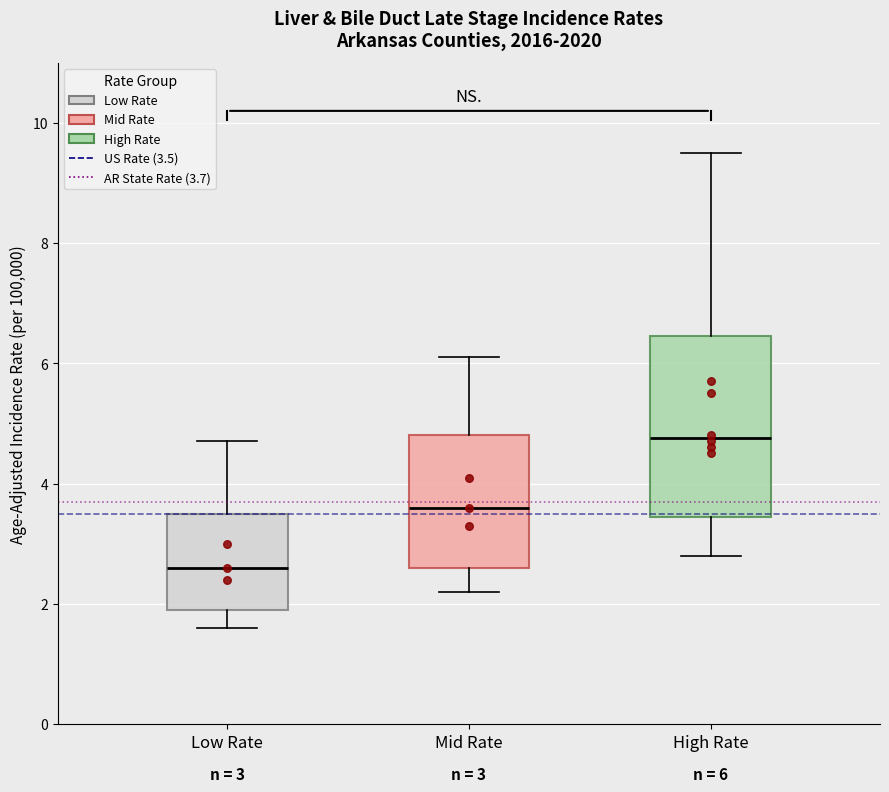

Comparing the boxes themselves (not the whiskers), which one is the tallest?

High Rate